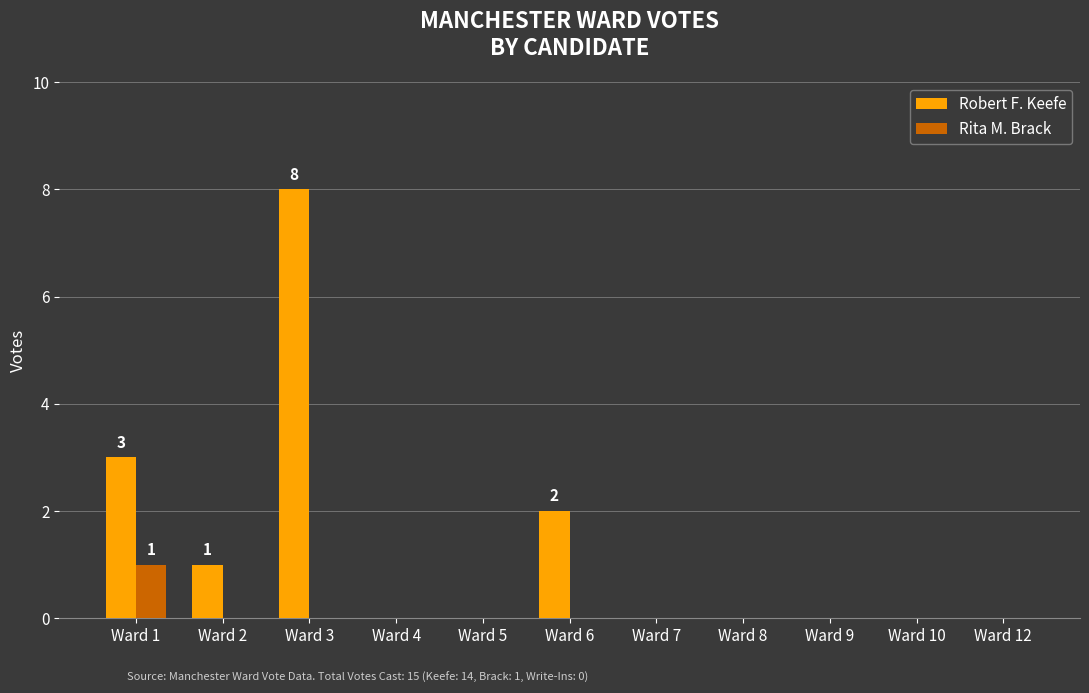

Which series has the largest total across all categories?

Robert F. Keefe